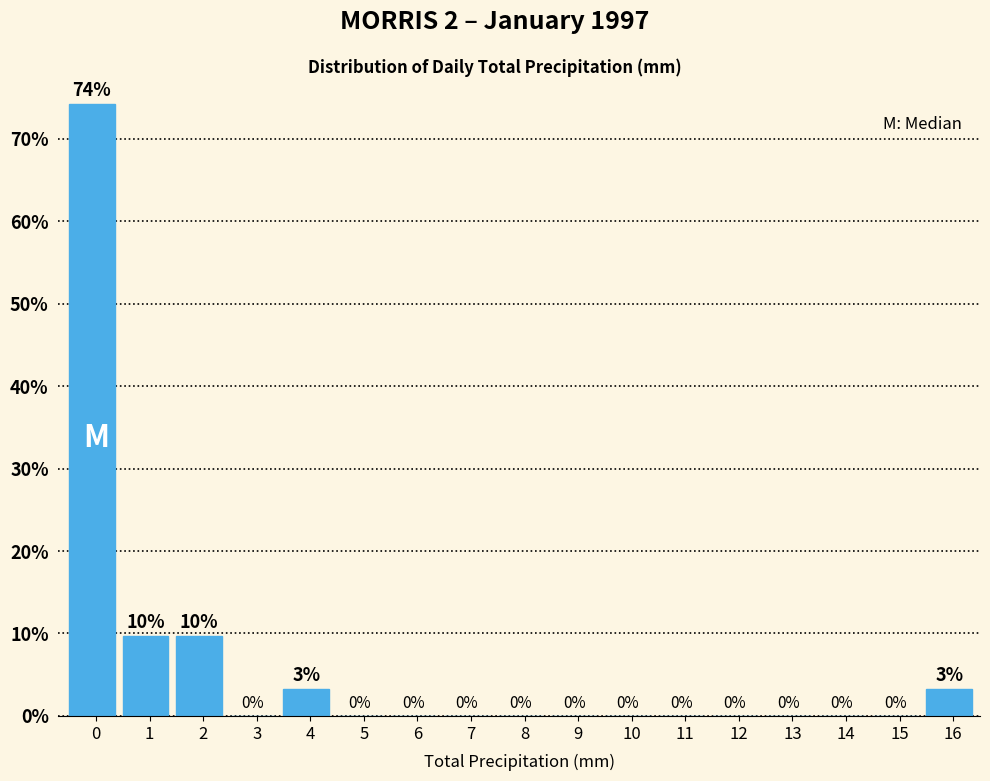

True or false: the data shows 0.0 at 14.

True